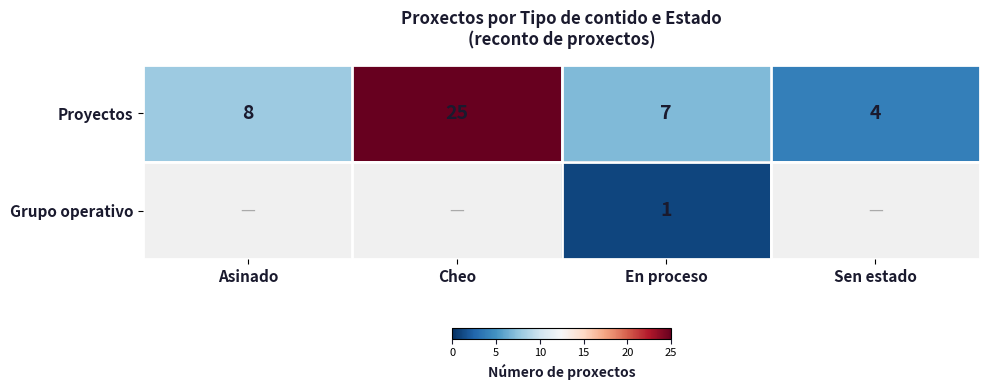

At which category does the chart reach its minimum across all series?

Asinado